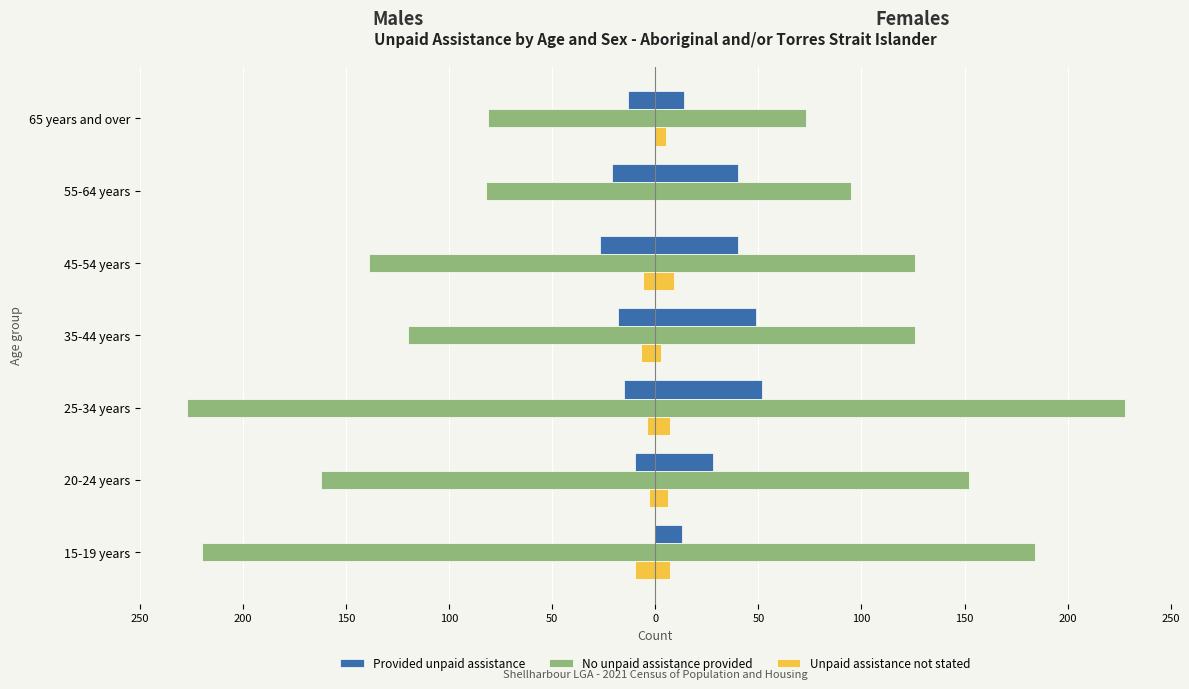

Rank the series at 25-34 years from lowest to highest value.

No unpaid assistance provided, Provided unpaid assistance, Unpaid assistance not stated